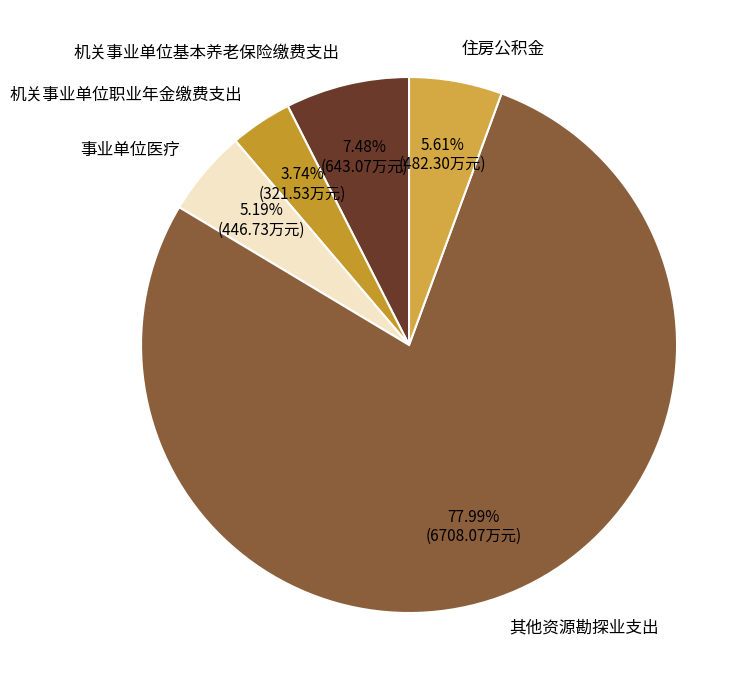

Approximately how many times larger is the value at 机关事业单位基本养老保险缴费支出 compared to 住房公积金?

1.3